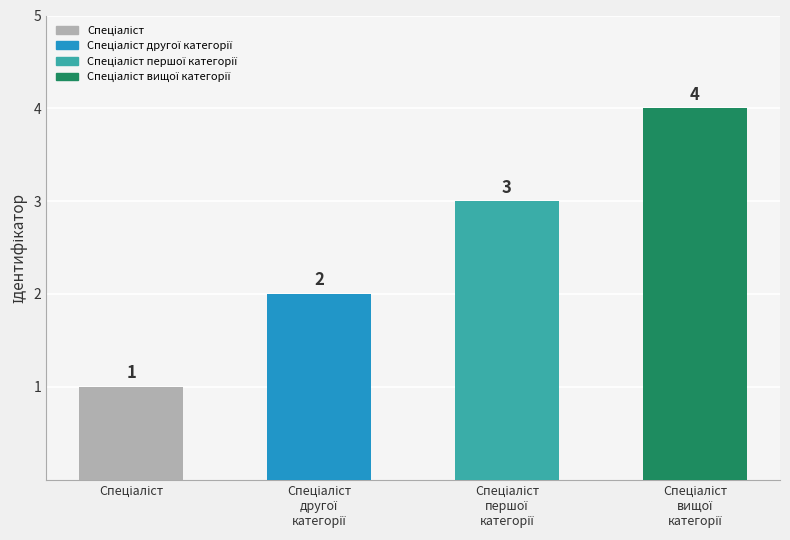

How many data points does each series have?

4